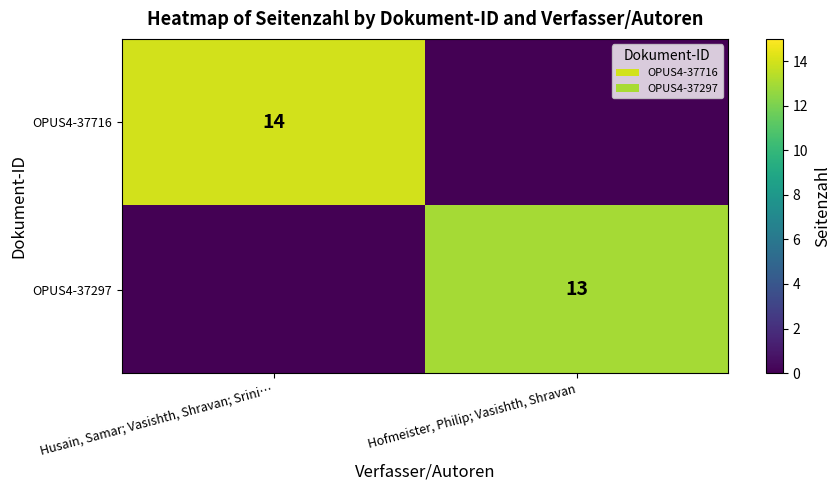

The value of OPUS4-37297 at Hofmeister, Philip; Vasishth, Shravan is 13. True or false?

True